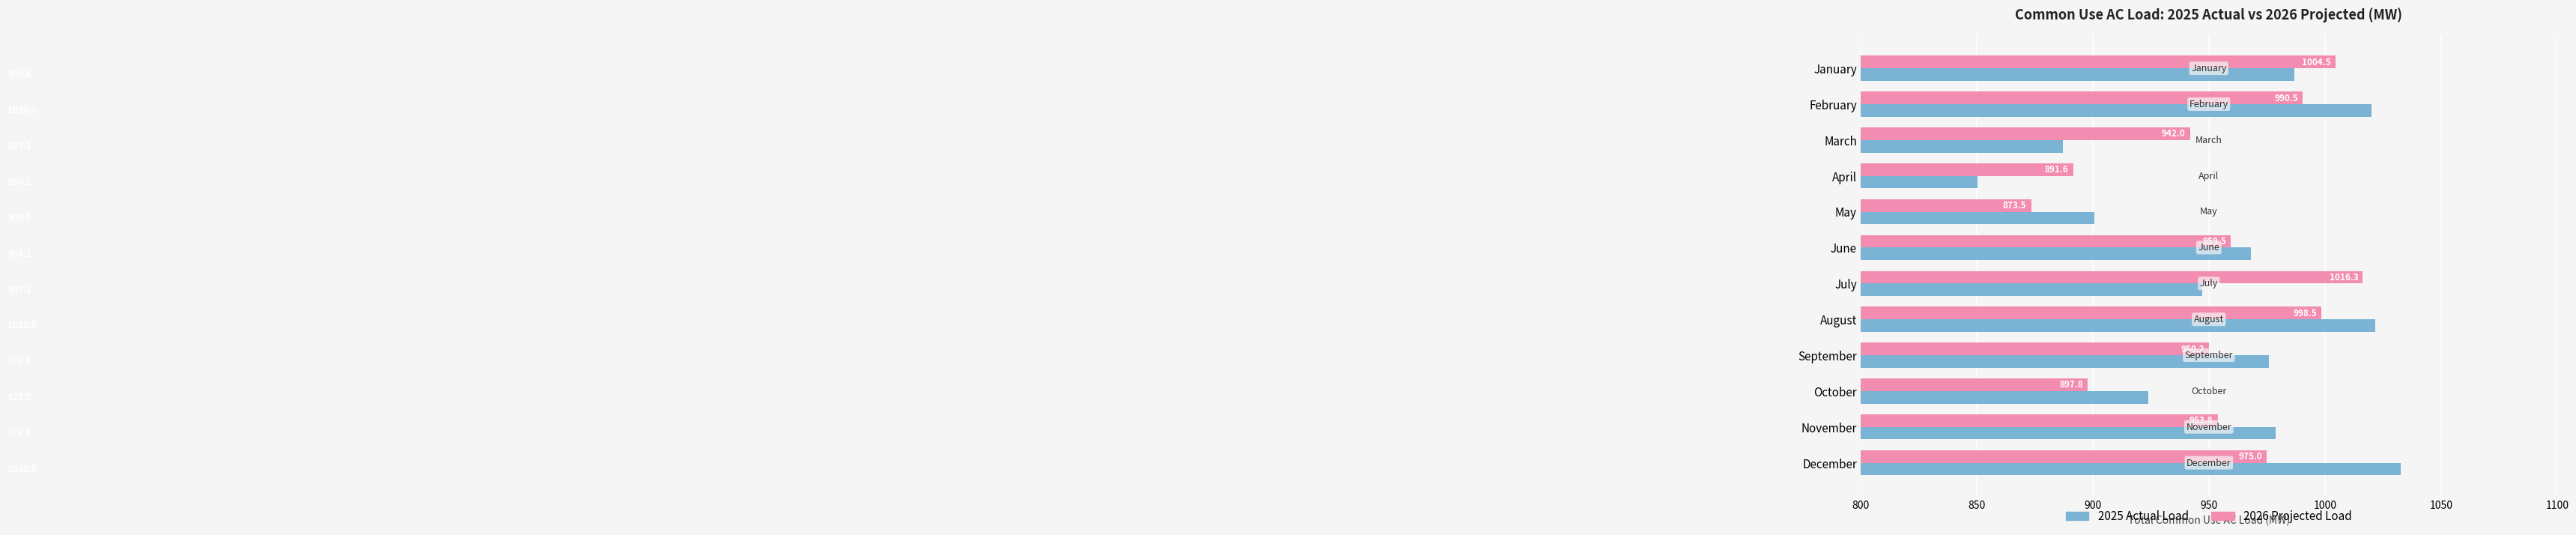

Which series has the largest range (max minus min)?

2025 Actual Load